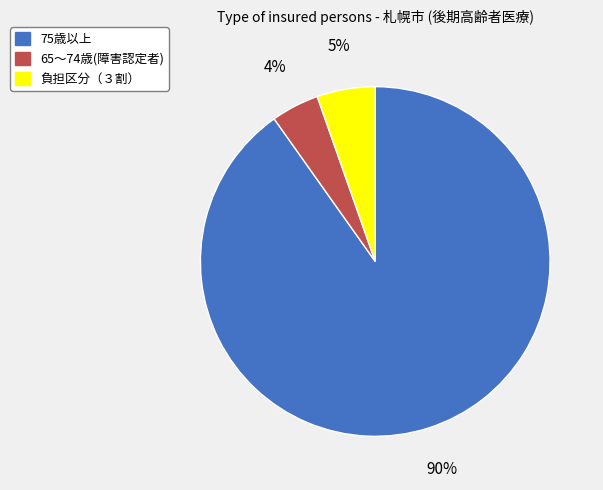

To the nearest percent, what is the average slice percentage?

33%